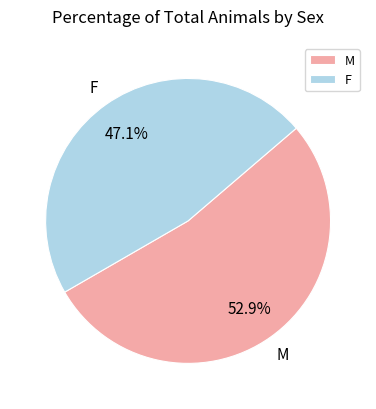

Is it true that F is 54% of the pie?

False